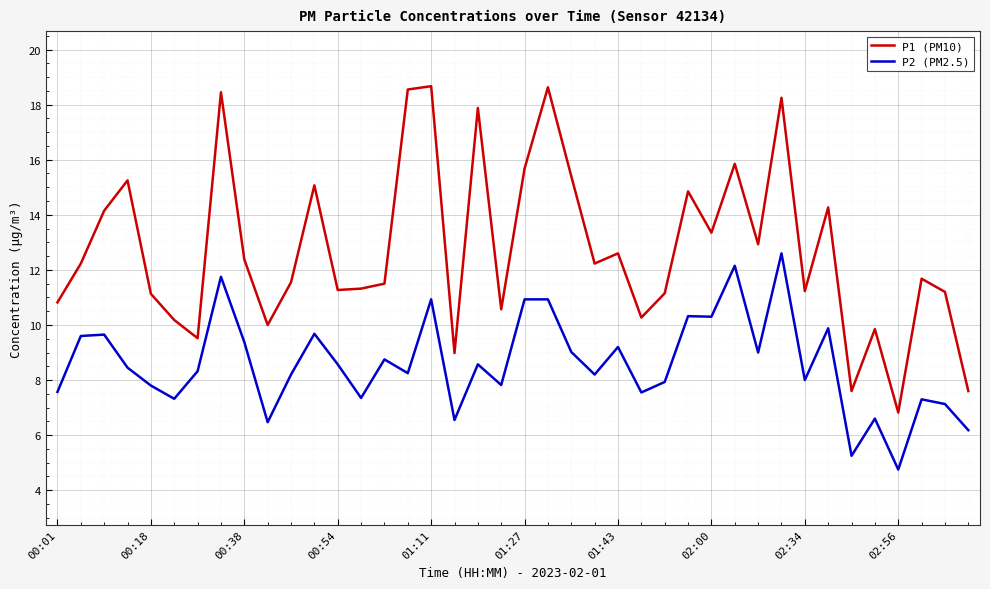

Which series has the largest total across all categories?

P1 (PM10)